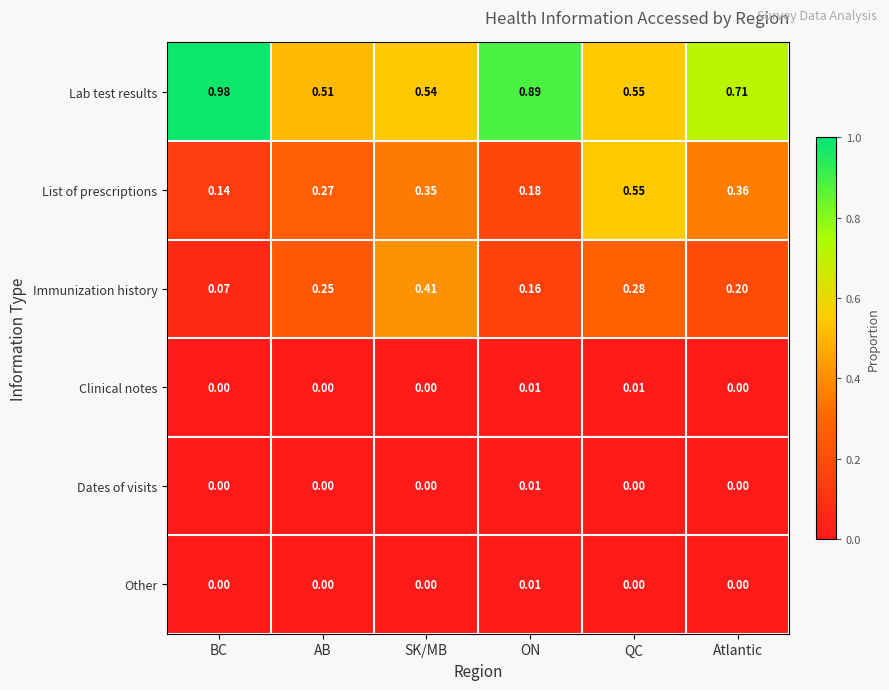

How many data points does each series have?

6